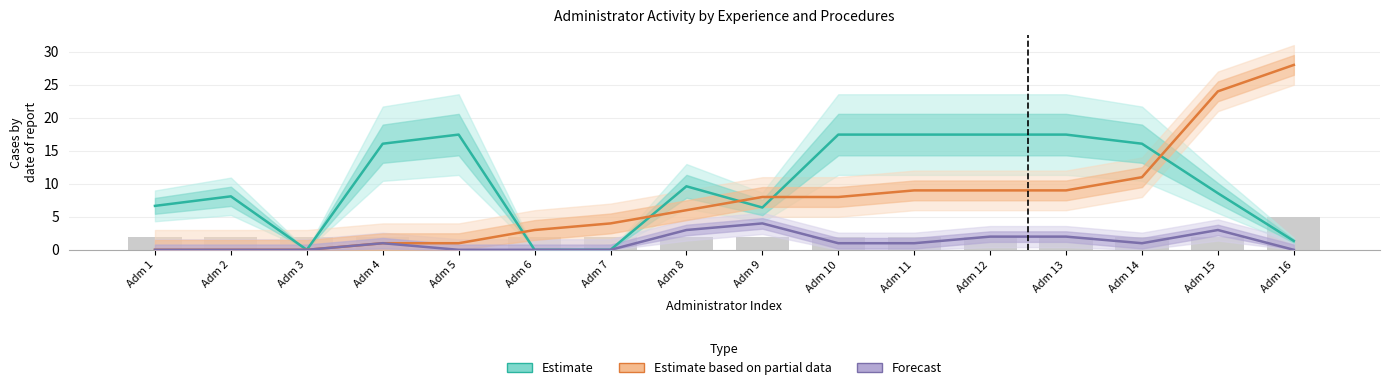

How many distinct data groups are displayed?

3